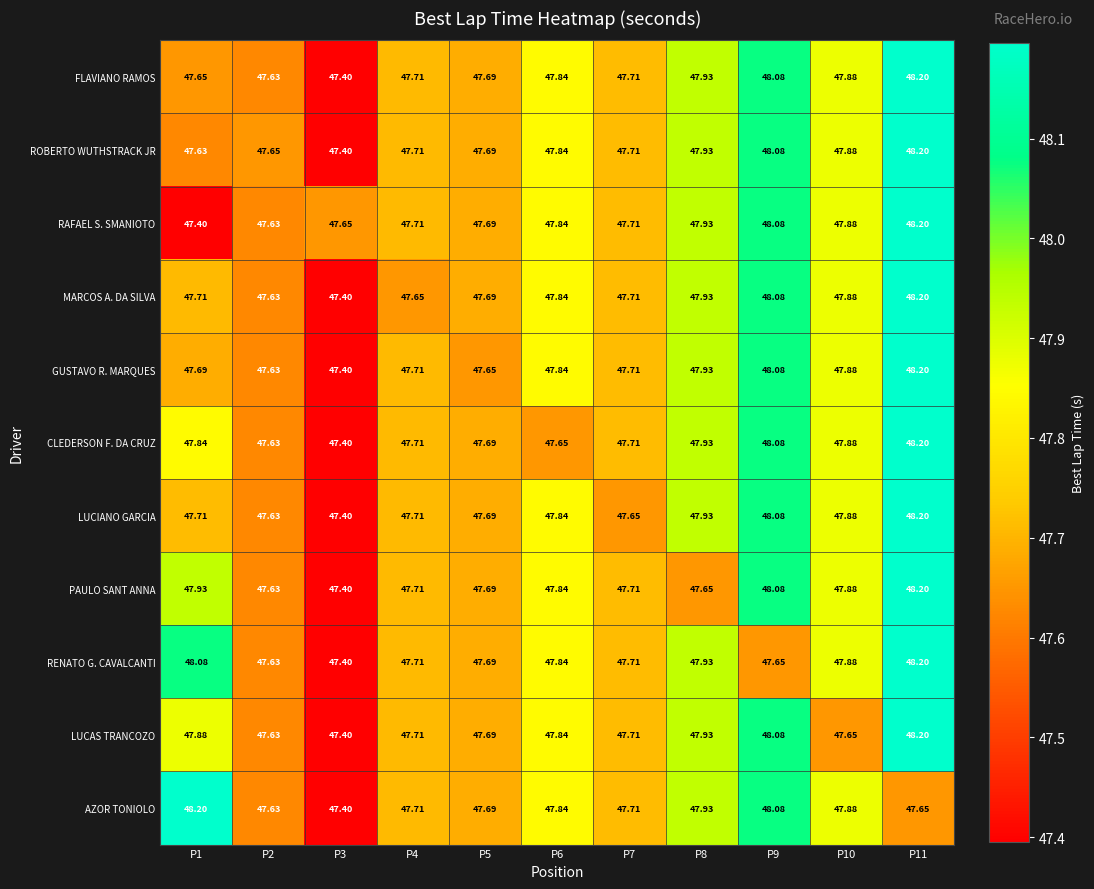

Which series changed the most between P4 and P11?

MARCOS A. DA SILVA